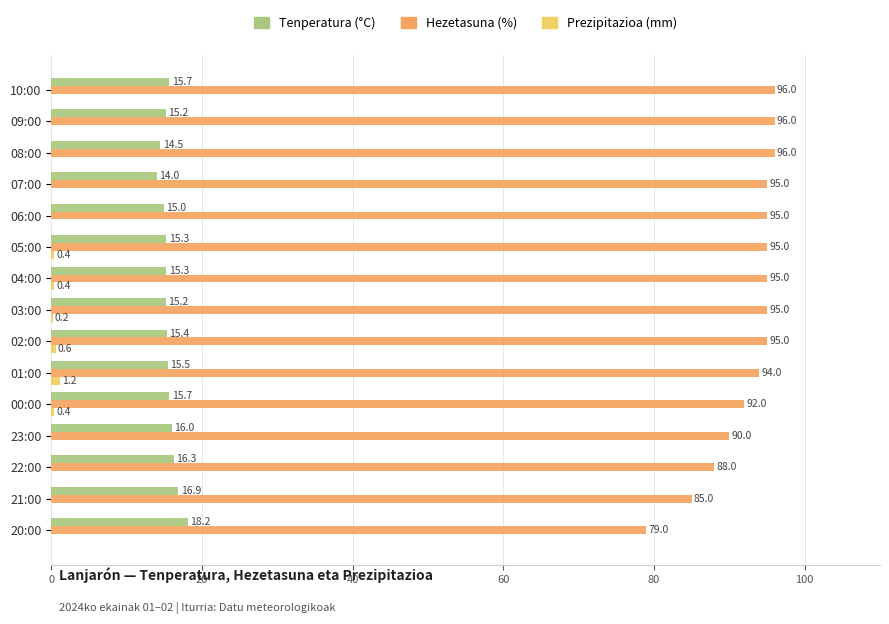

The value of Hezetasuna (%) at 21:00 is 85.0. True or false?

True